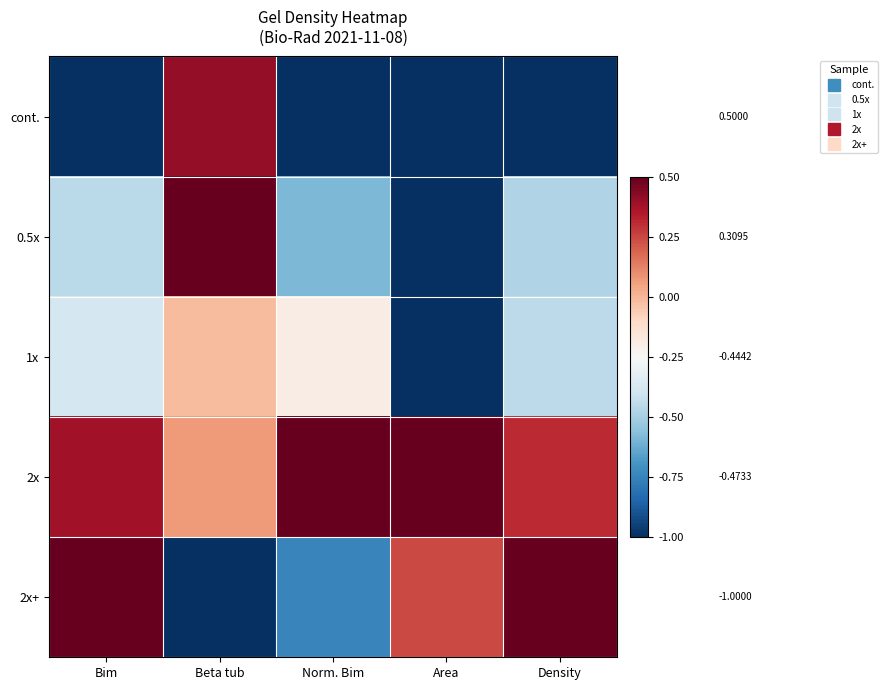

Reading right to left, list all the values displayed in this chart.

cont.: Density=-1.0	Area=-1.0	Norm. Bim=-1.0	Beta tub=0.4	Bim=-1.0
0.5x: Density=-0.5	Area=-1.0	Norm. Bim=-0.6	Beta tub=0.5	Bim=-0.5
1x: Density=-0.4	Area=-1.0	Norm. Bim=-0.2	Beta tub=-0.0	Bim=-0.4
2x: Density=0.3	Area=0.5	Norm. Bim=0.5	Beta tub=0.1	Bim=0.4
2x+: Density=0.5	Area=0.2	Norm. Bim=-0.7	Beta tub=-1.0	Bim=0.5